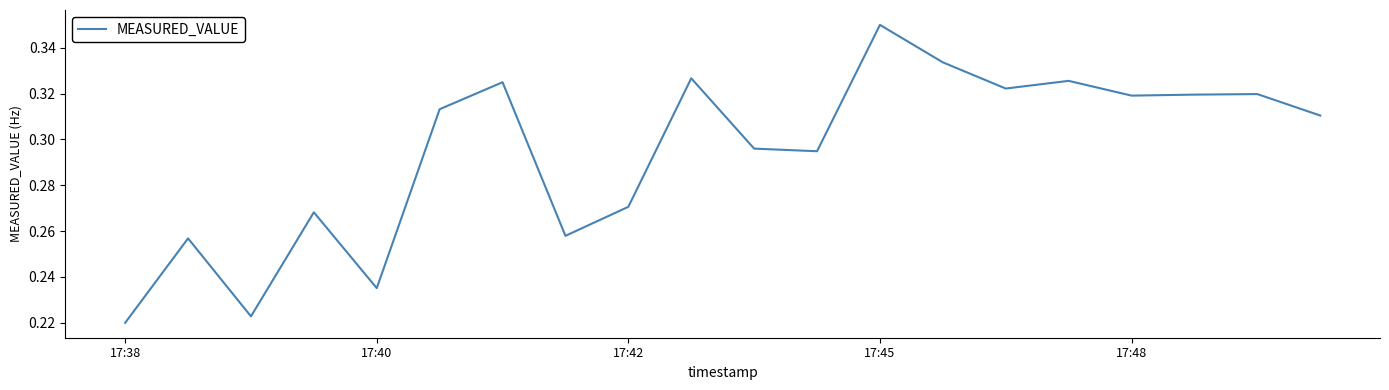

Which label corresponds to the largest value in the chart?

17:45